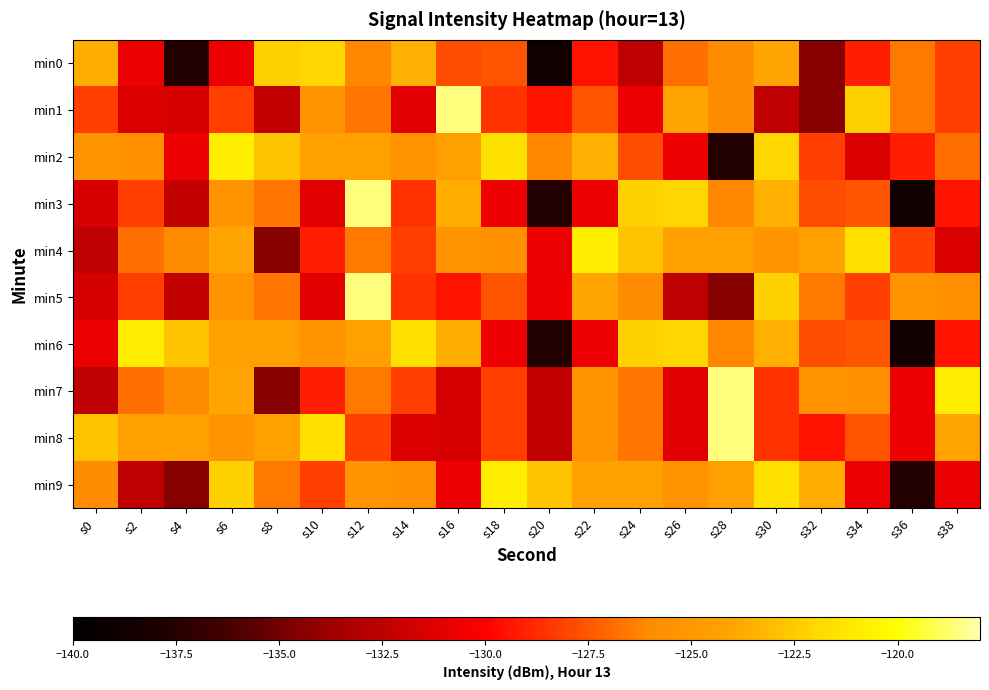

Which label corresponds to the largest value in the chart?

s16